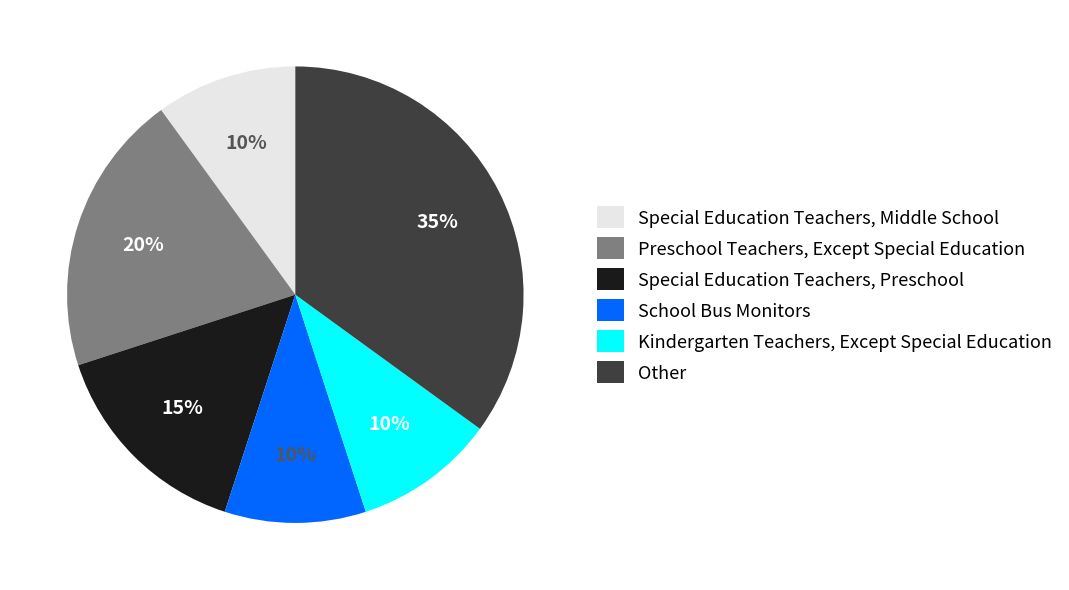

Between Special Education Teachers, Preschool and School Bus Monitors, which is larger?

Special Education Teachers, Preschool